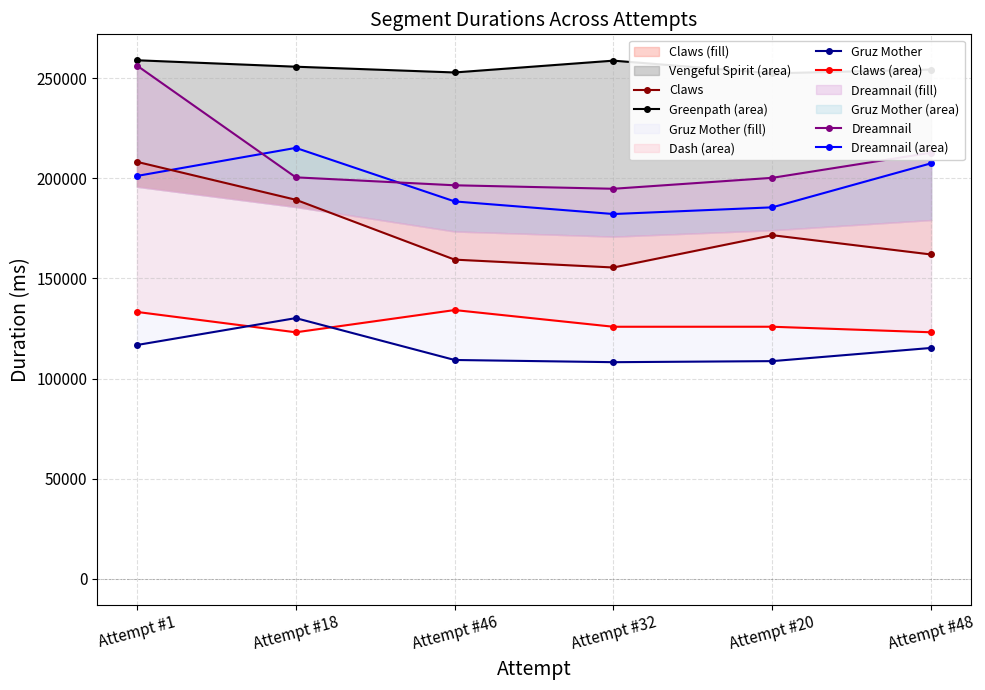

True or false: Dreamnail has a value of 200511 at Attempt #18.

True